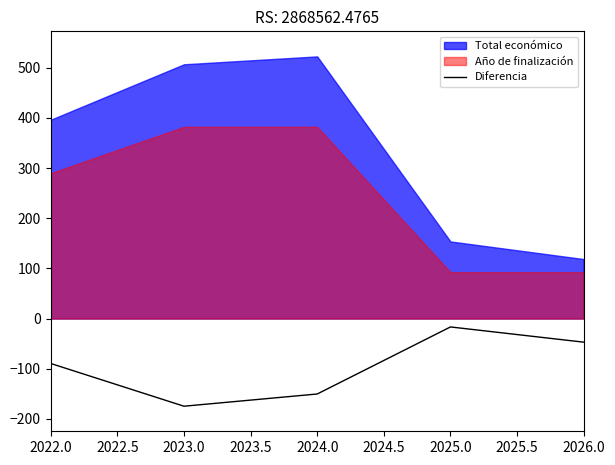

Which category has the highest value in the Diferencia series?

2025.0